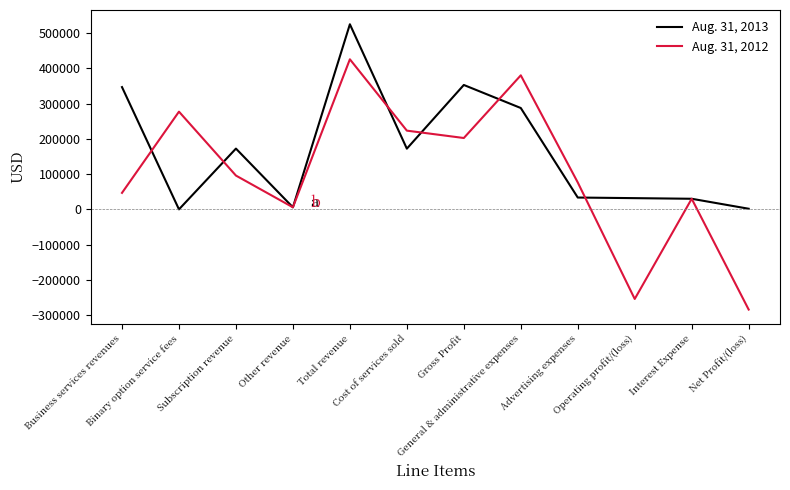

Is the value of Aug. 31, 2012 at Total revenue greater than the value of Aug. 31, 2013 at Subscription revenue?

Yes